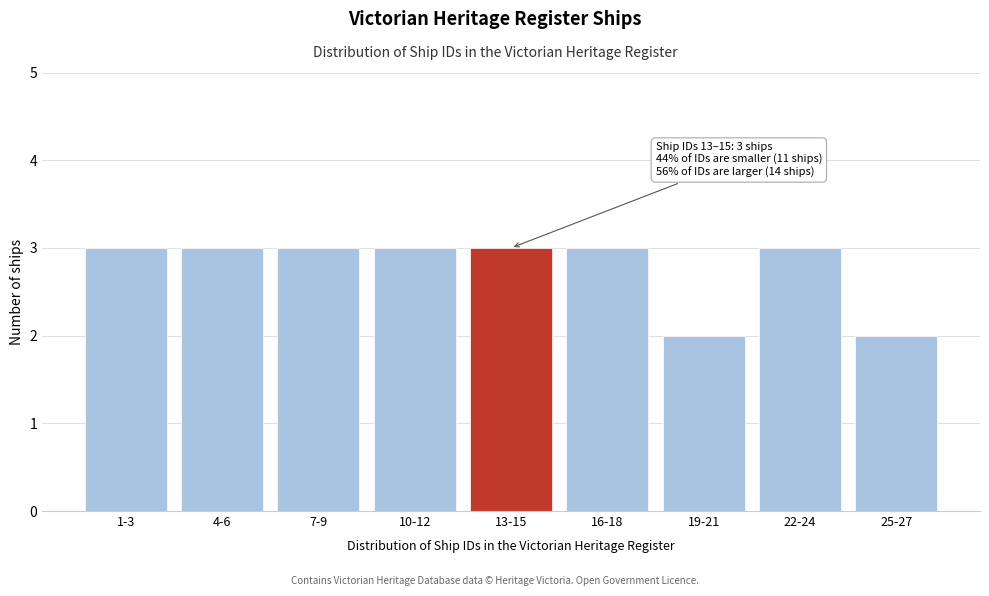

Reading left to right, transcribe all the data shown in this chart.

3	3	3	3	3	3	2	3	2